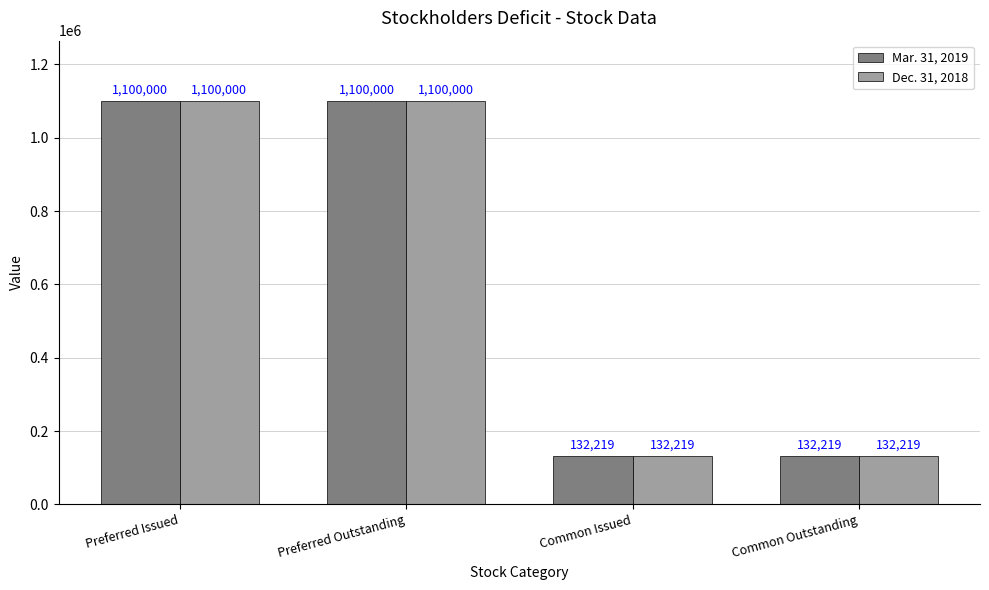

What position from the right is Preferred Outstanding?

3